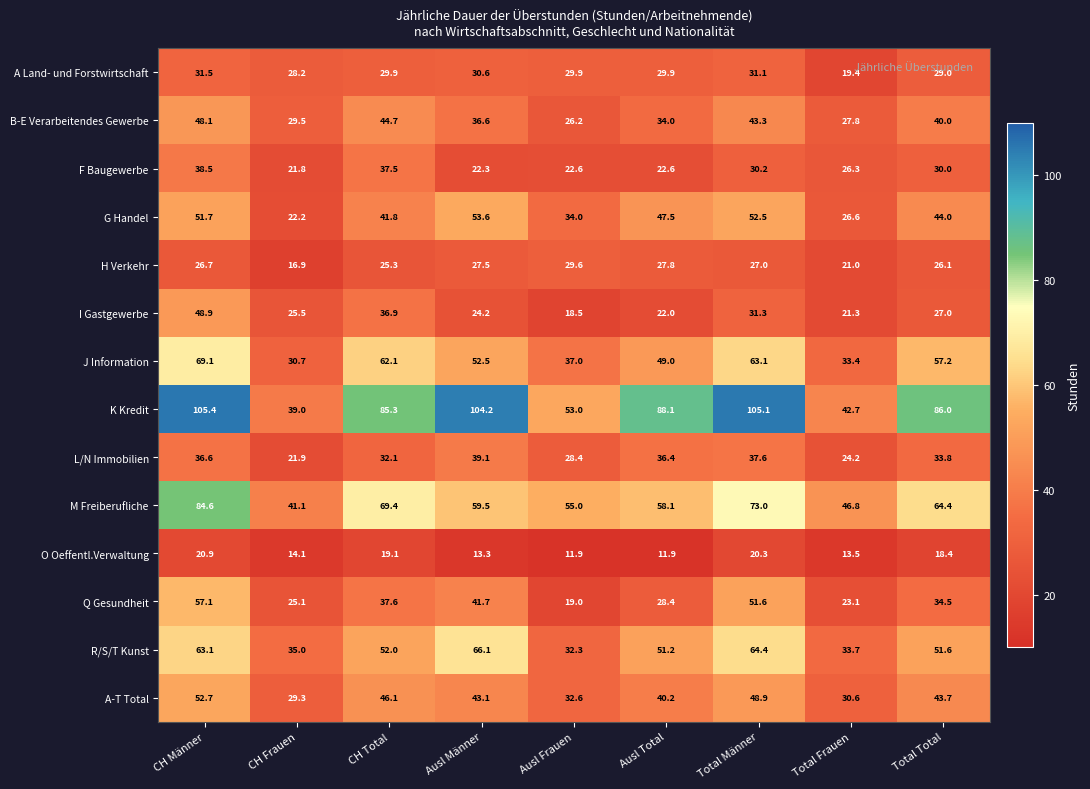

What value does the M Freiberufliche series have at Total Männer?

73.0